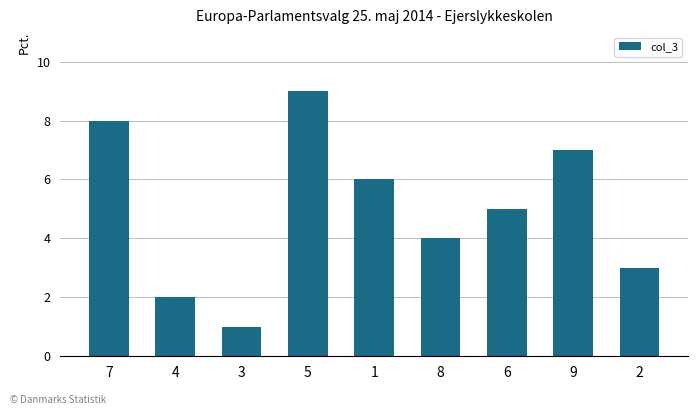

What is the average value?

5